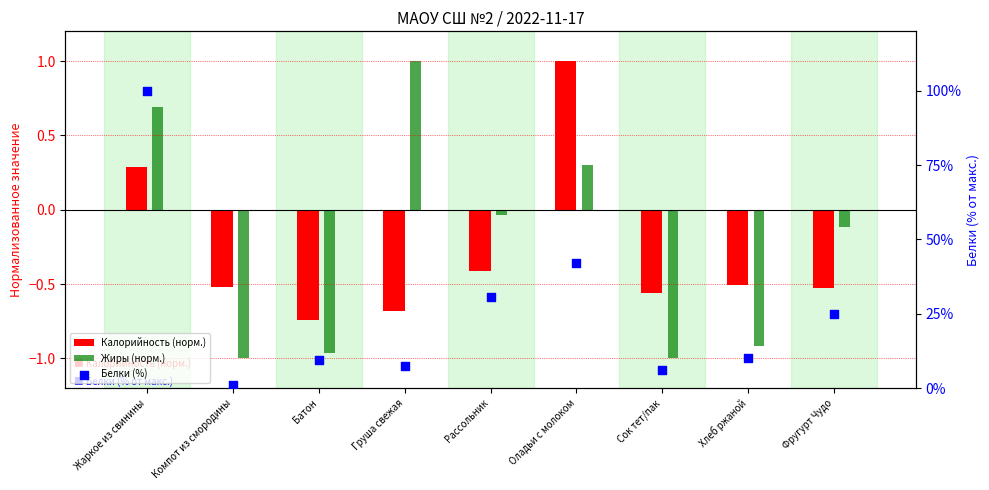

Is the value of Жиры (норм.) at Оладьи с молоком greater than the value of Белки (%) at Сок тет/пак?

No